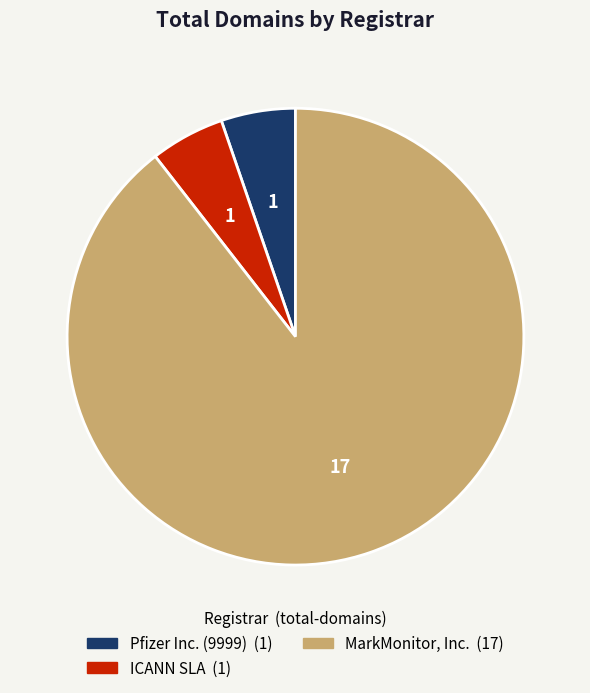

Is there any slice that represents more than half of the pie?

Yes